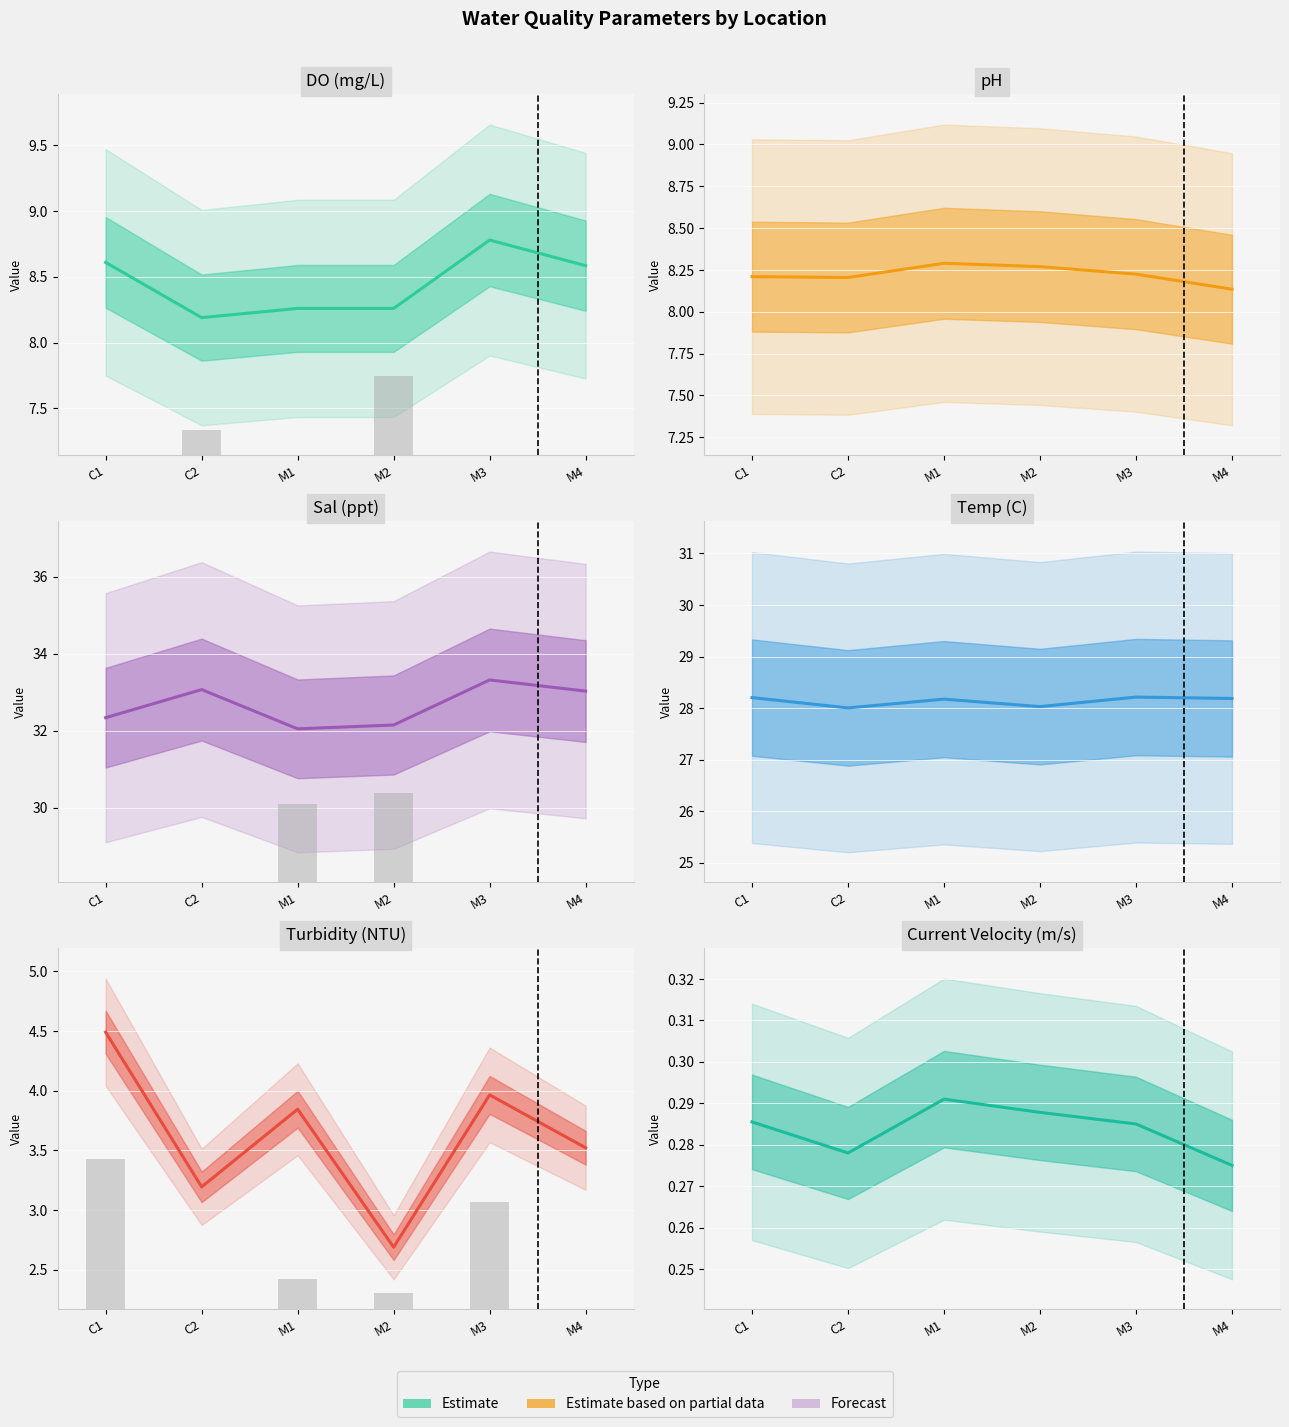

At how many categories does at least one series exceed 21?

6